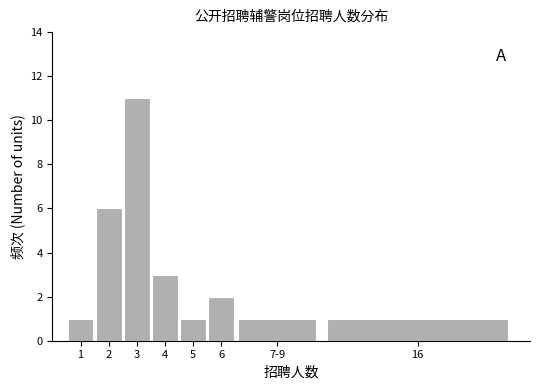

Reading left to right, list all the values displayed in this chart.

1=1	2=6	3=11	4=3	5=1	6=2	7-9=1	16=1